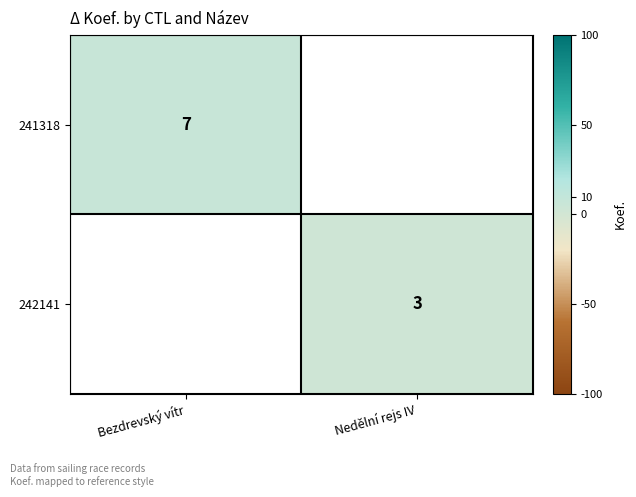

Is it true that 241318 equals 7 at Bezdrevský vítr?

True